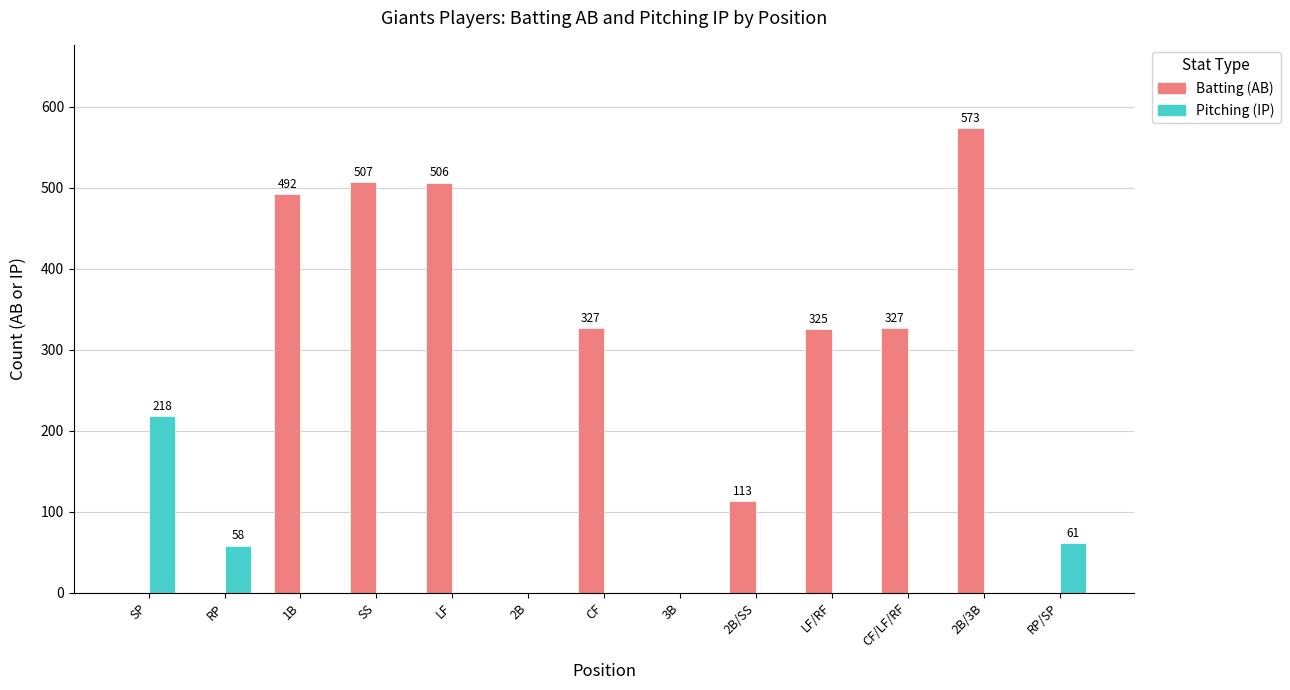

Which series has the largest total across all categories?

Batting (AB)